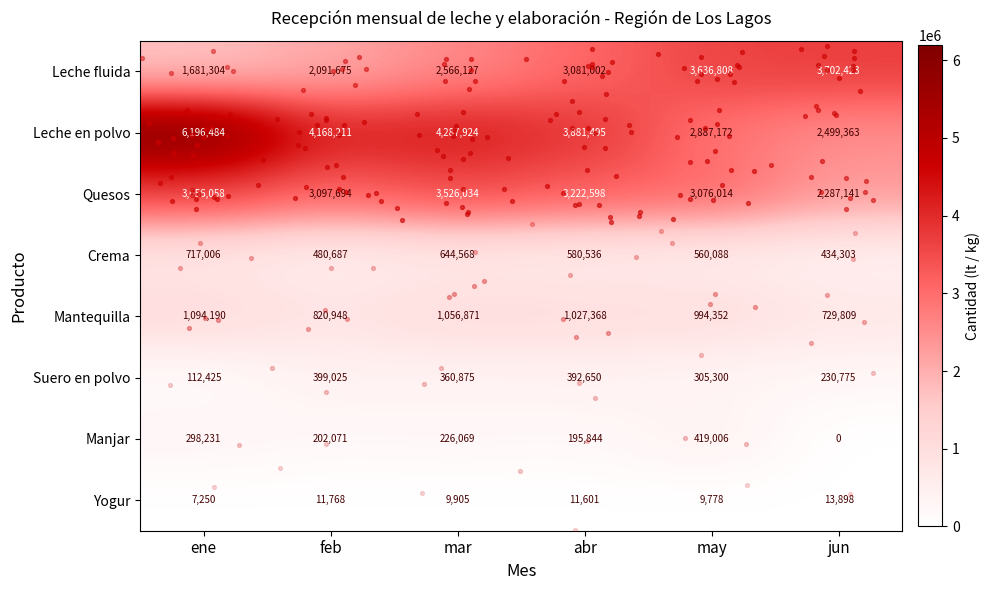

Which category has the highest value across all series?

ene